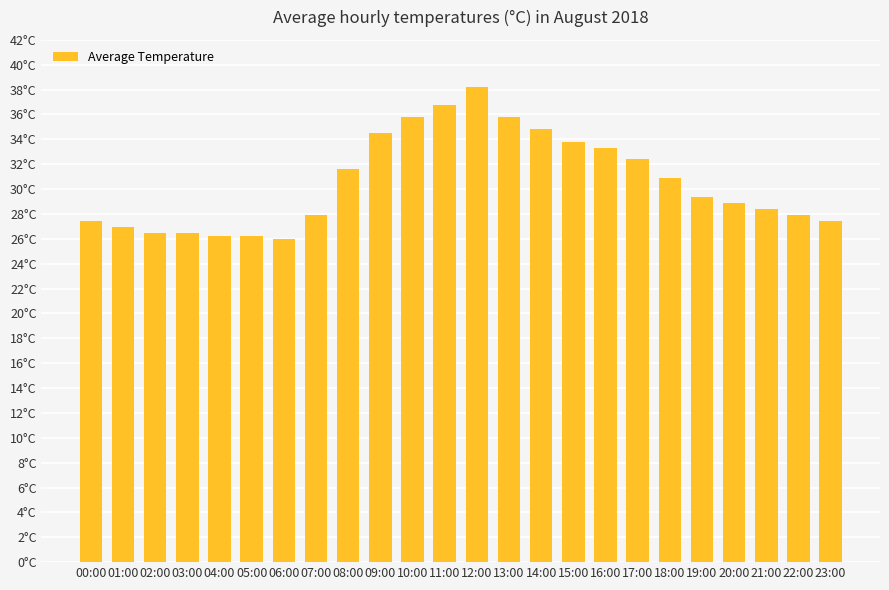

What is the difference between the maximum and second lowest values?

12.0